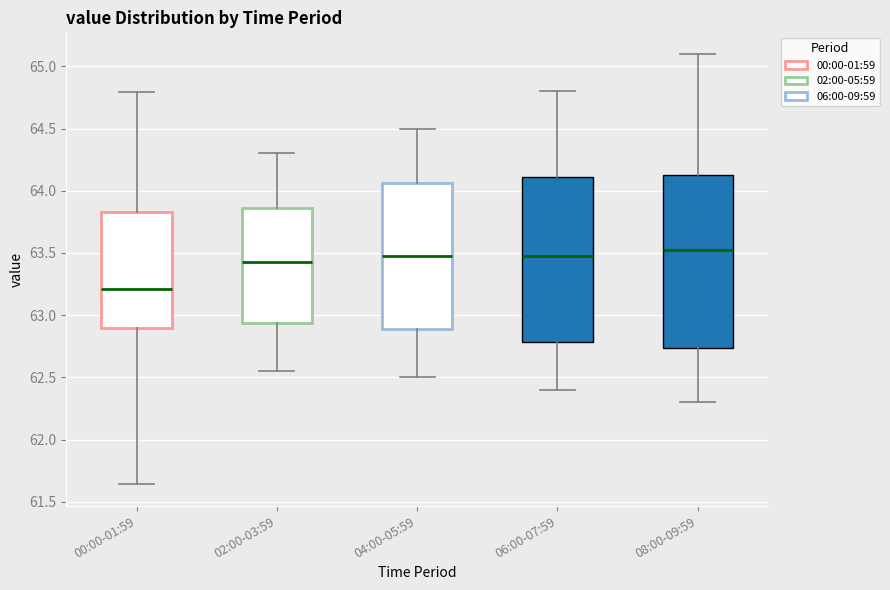

Reading left to right, transcribe this box plot: for each box, give where its median line is, the range the box spans, and where its two whiskers end, as read against the y-axis. The values are not printed on the chart, so give them approximately, as read against the axis.

00:00-01:59: median 63.20, box 62.90 to 63.85, whiskers 61.65 to 64.80
02:00-03:59: median 63.45, box 62.95 to 63.85, whiskers 62.55 to 64.30
04:00-05:59: median 63.50, box 62.90 to 64.05, whiskers 62.50 to 64.50
06:00-07:59: median 63.50, box 62.80 to 64.10, whiskers 62.40 to 64.80
08:00-09:59: median 63.55, box 62.75 to 64.15, whiskers 62.30 to 65.10